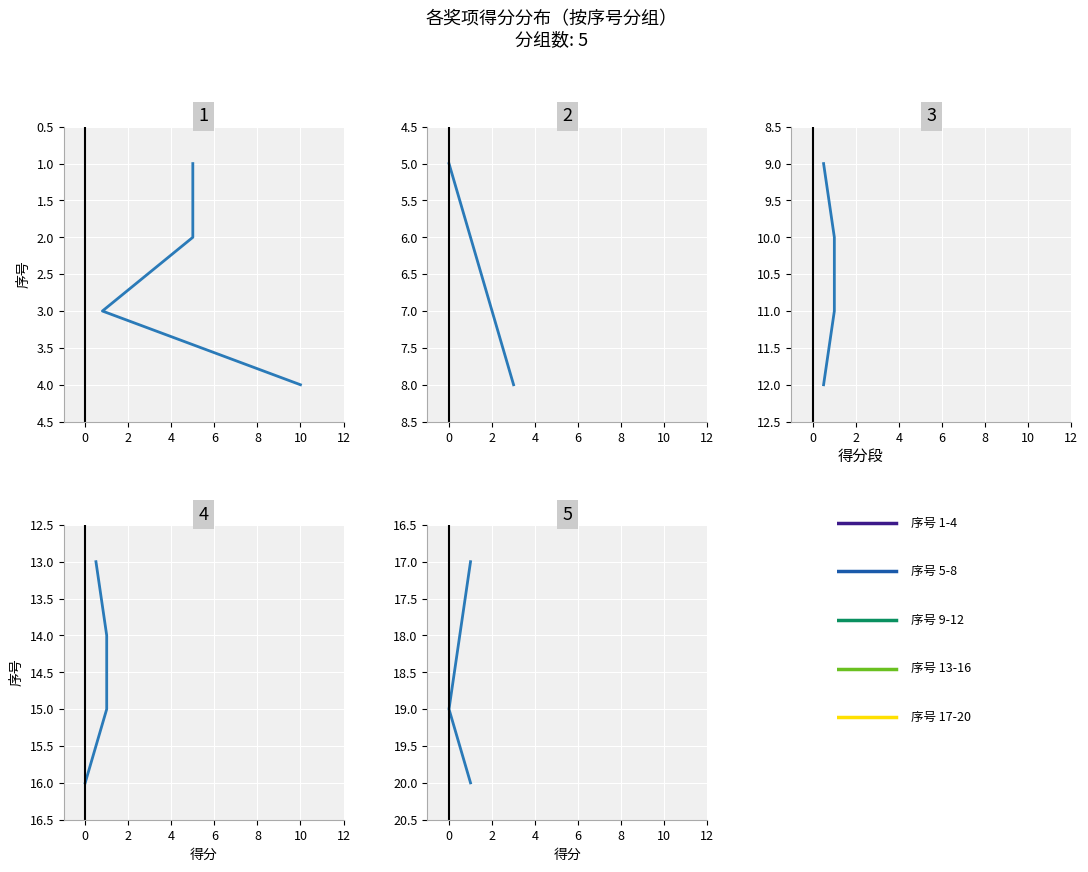

How many categories are shown in the chart?

4